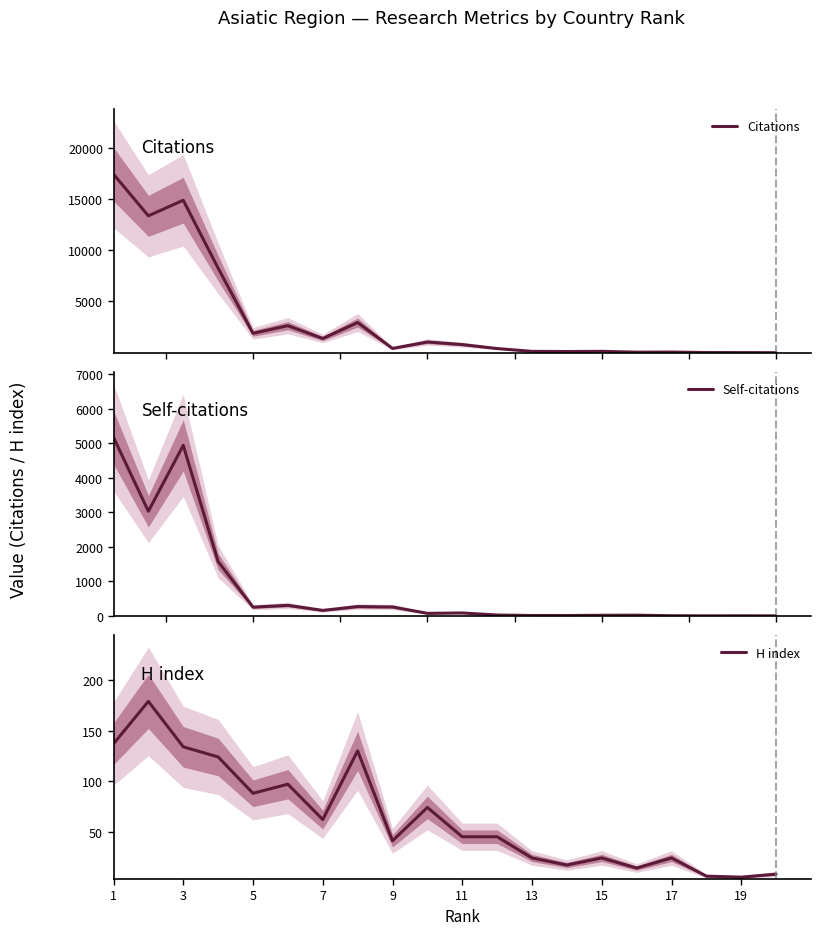

How many interior local valleys does the Citations series have?

6